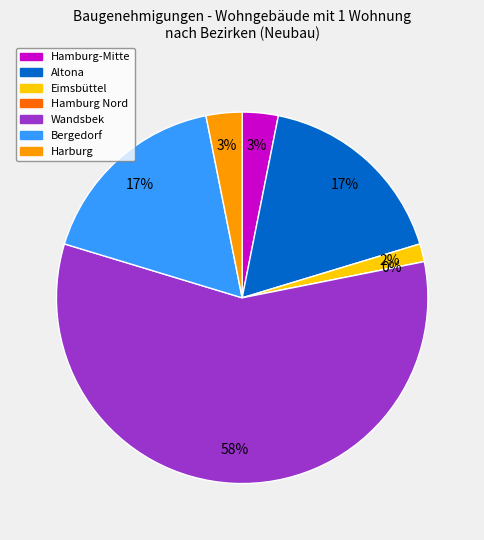

What is the change in value from Hamburg Nord to Bergedorf?

+11